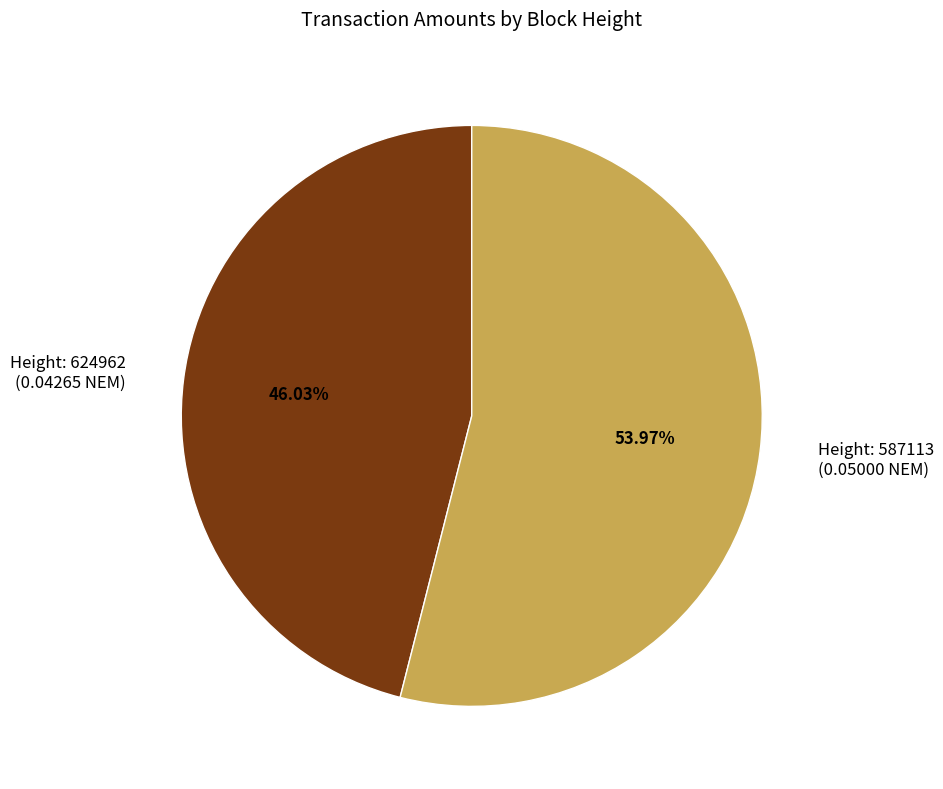

Is there a majority slice in this chart?

Yes